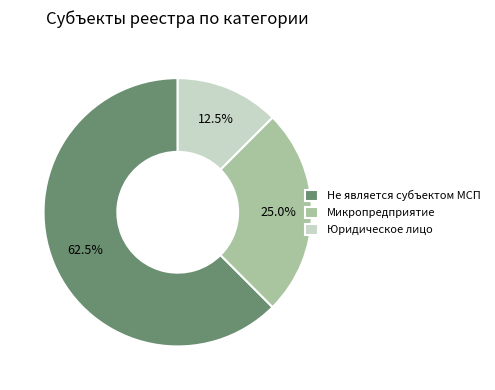

Which category has the smallest portion of the pie?

Юридическое лицо